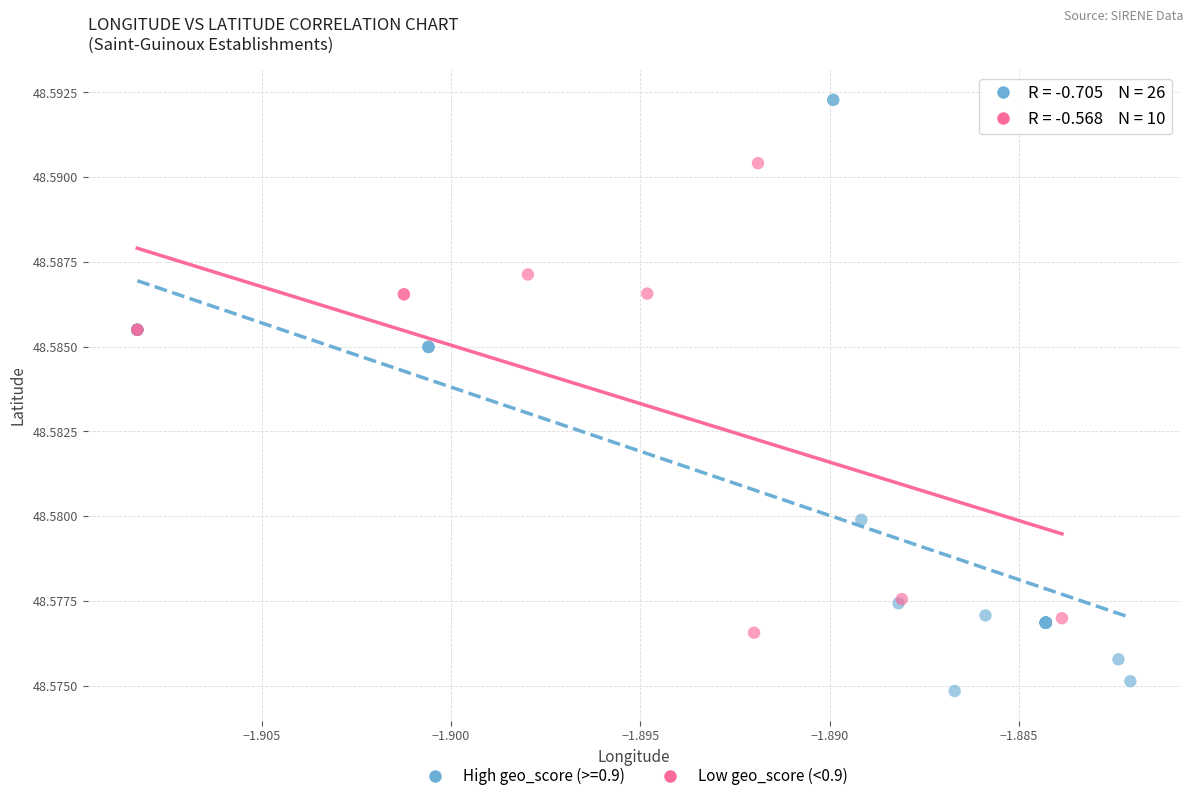

Which series reaches the maximum Y coordinate?

High geo_score (>=0.9)